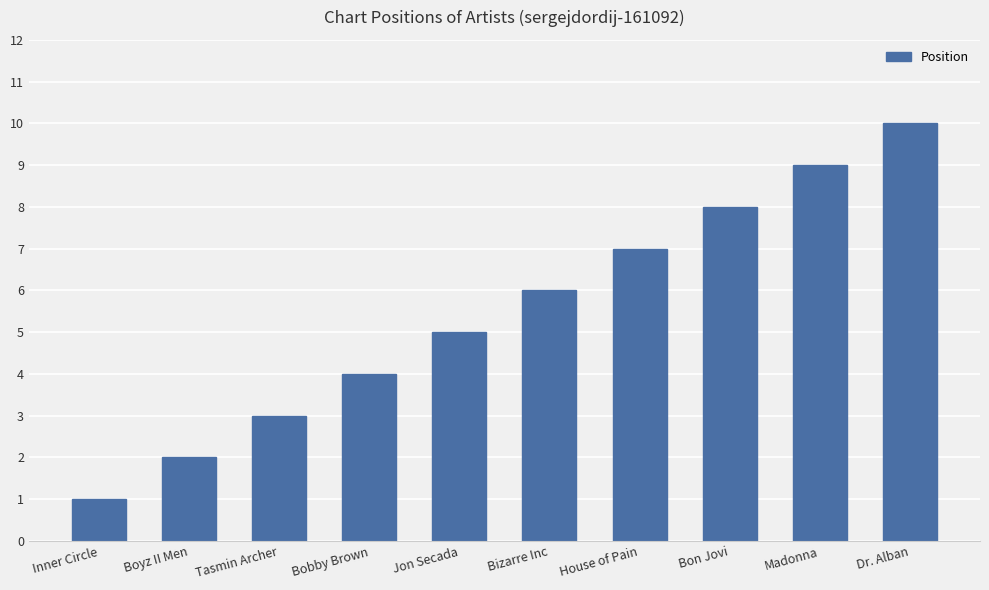

Which has a higher value, Inner Circle or House of Pain?

House of Pain